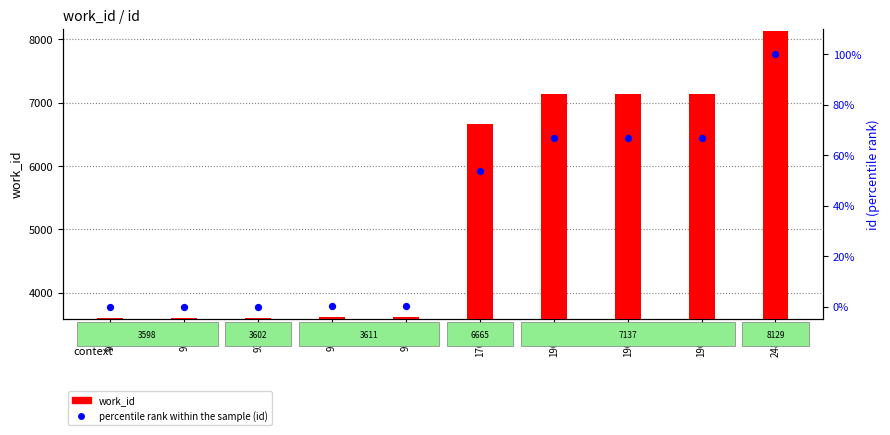

At which category is the sum across all series the highest?

24809